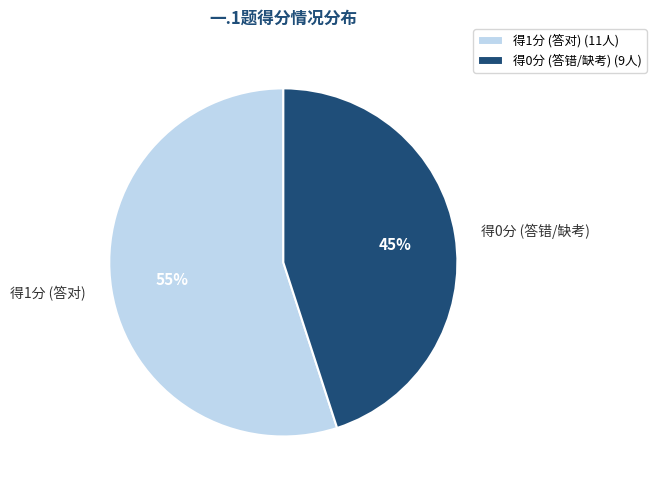

Between 得1分 (答对) and 得0分 (答错/缺考), which is larger?

得1分 (答对)